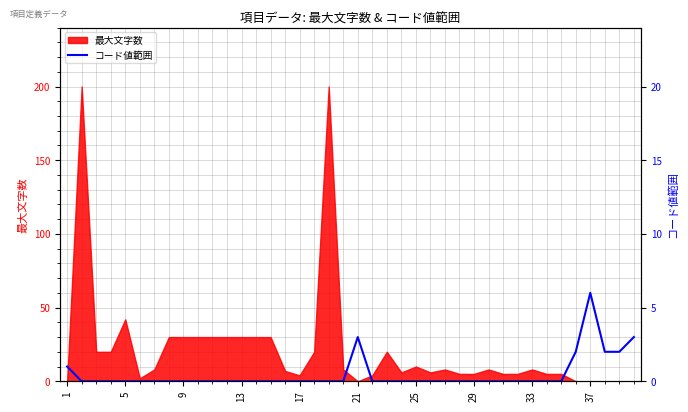

What is the highest value of the 最大文字数 series?

200